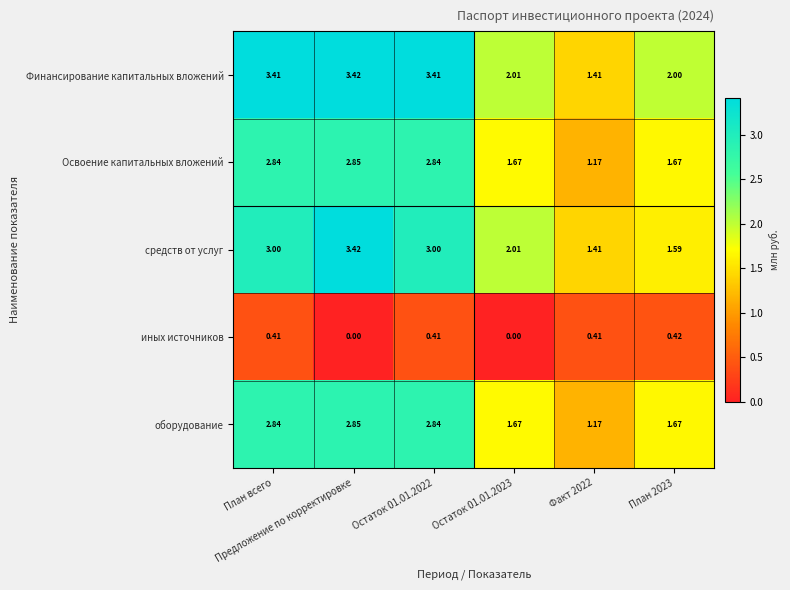

Which series has the largest total across all categories?

Финансирование капитальных вложений